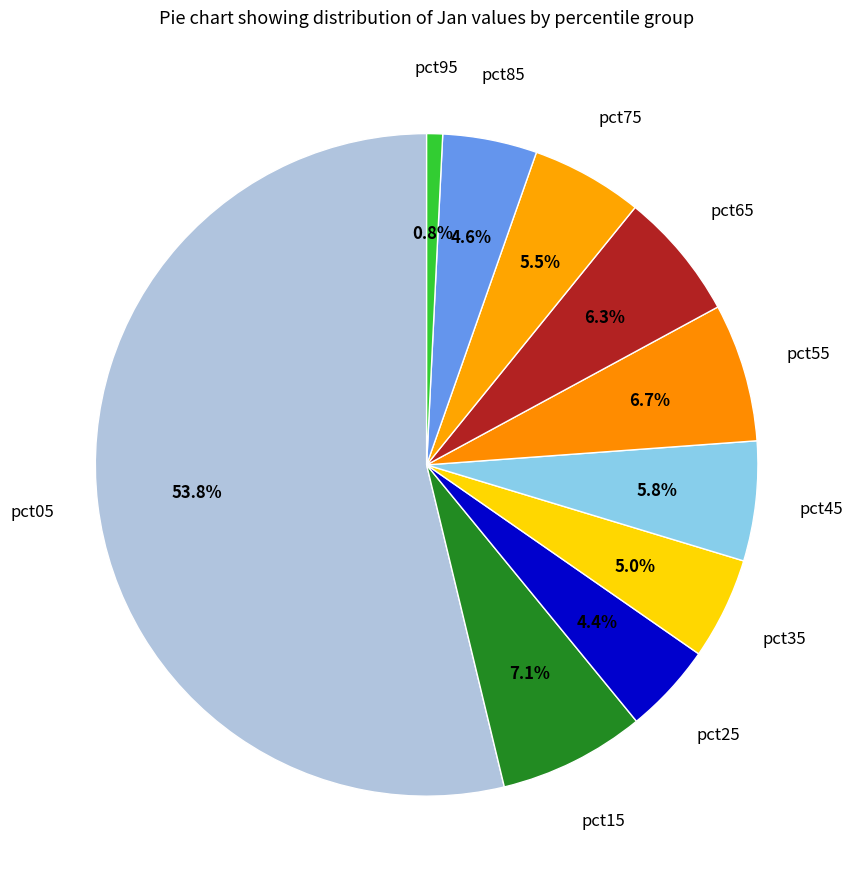

How many slices are in this pie chart?

10